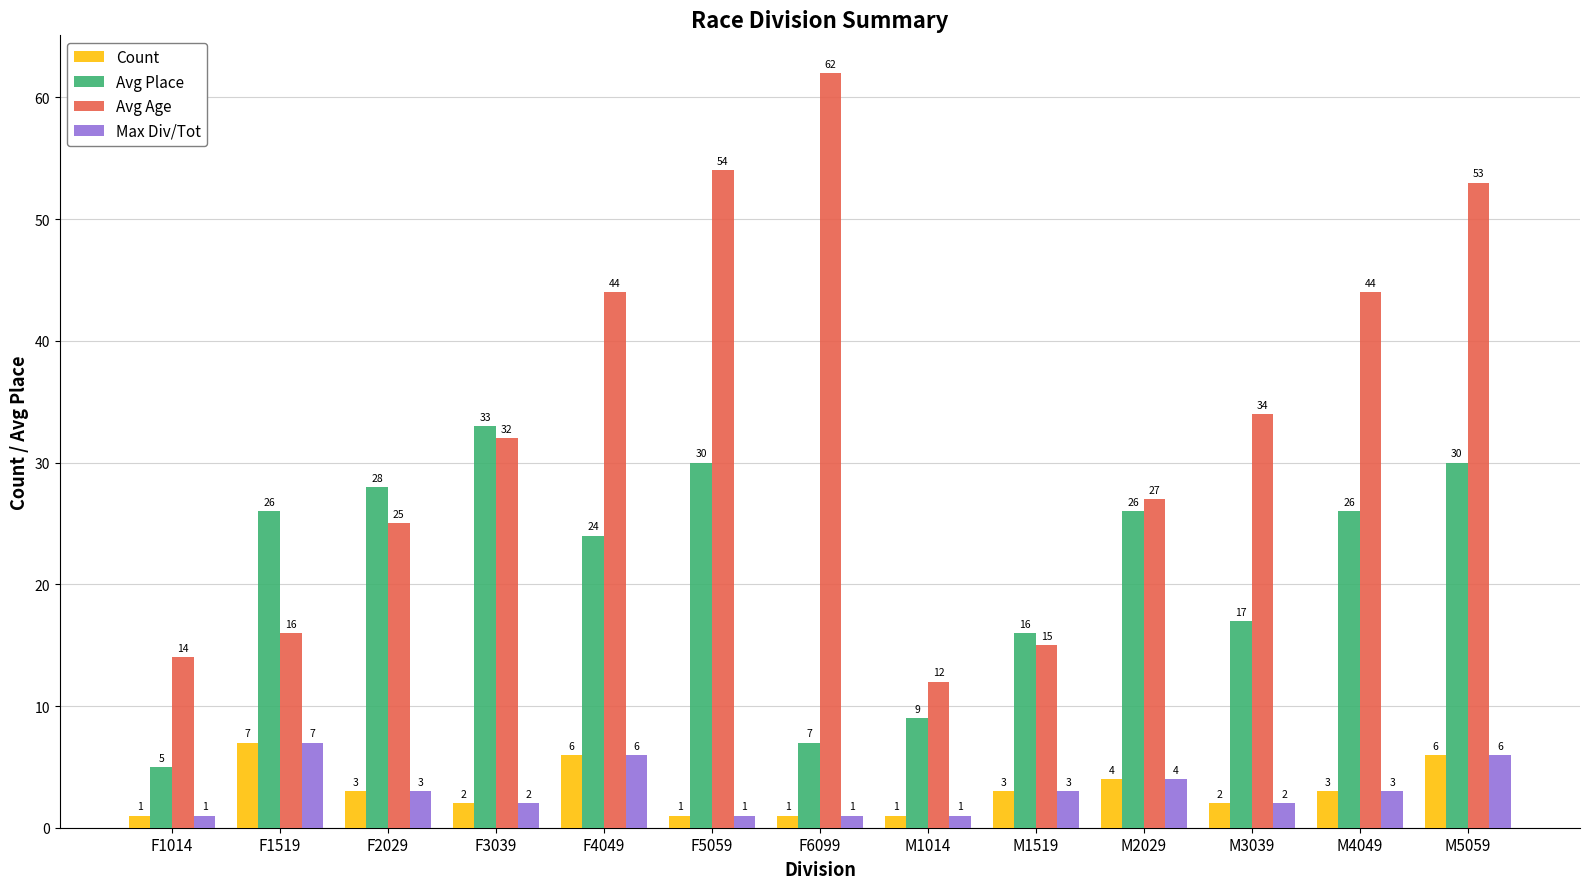

Which category has the highest value across all series?

F6099